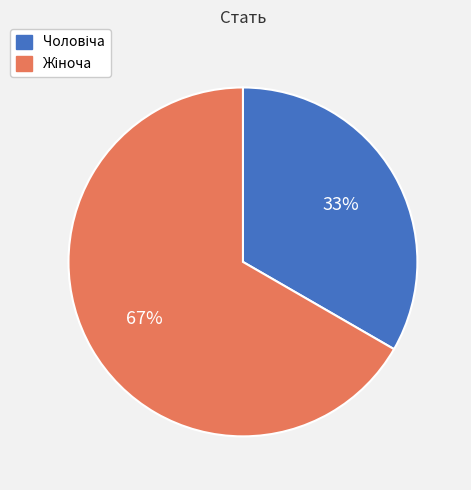

Is there any slice that represents more than half of the pie?

Yes